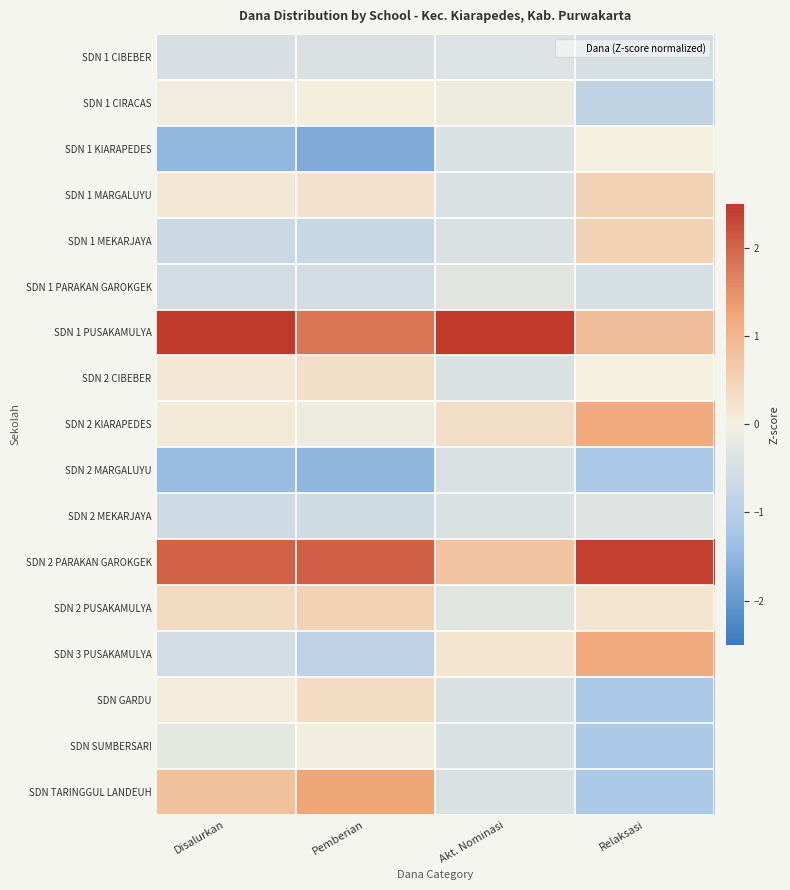

How many distinct data groups are displayed?

17